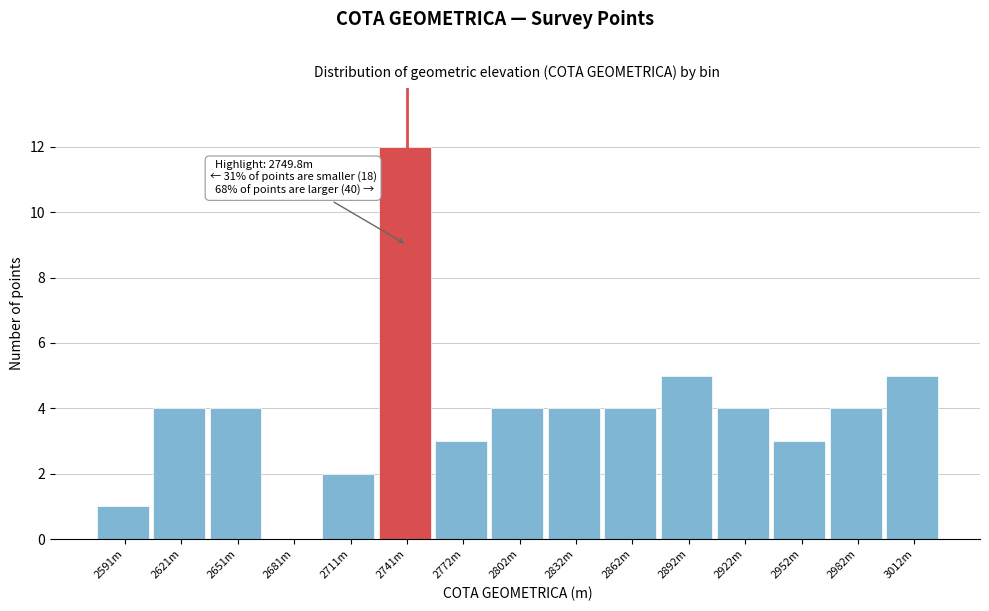

Reading left to right, transcribe all the data shown in this chart.

2591m=1	2621m=4	2651m=4	2681m=0	2711m=2	2741m=12	2772m=3	2802m=4	2832m=4	2862m=4	2892m=5	2922m=4	2952m=3	2982m=4	3012m=5